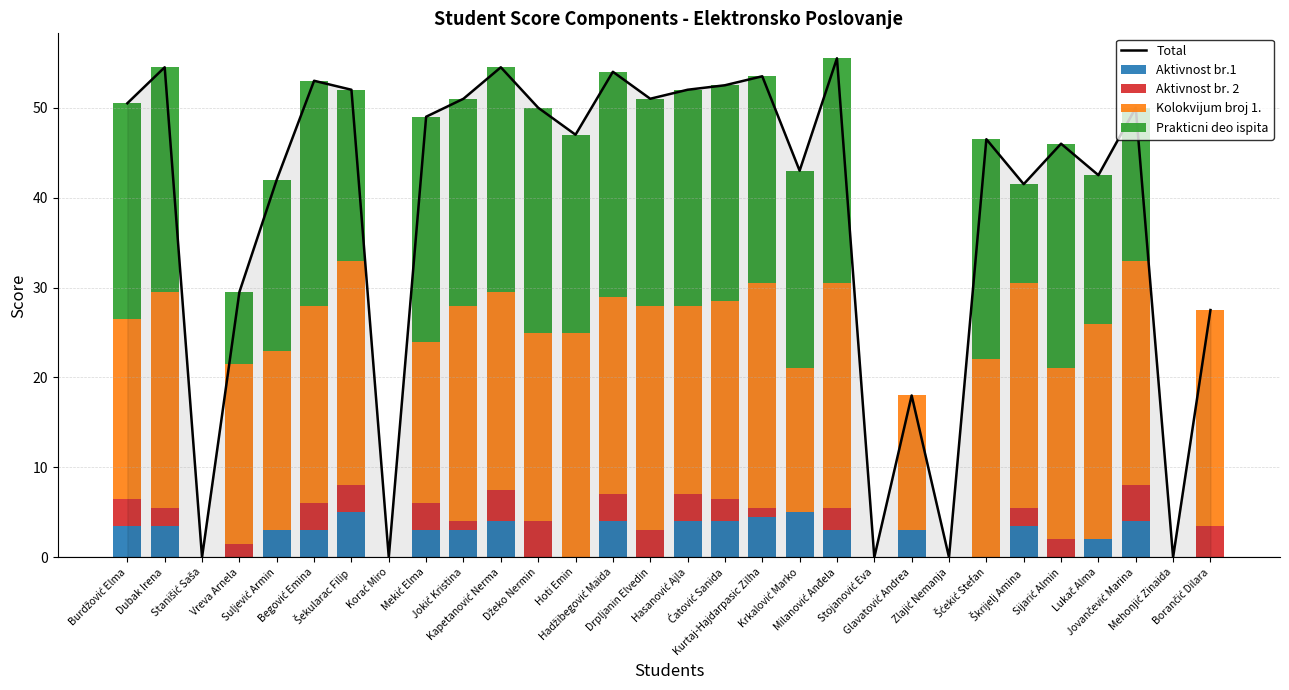

What is the difference between the maximum and minimum values in the Prakticni deo ispita series?

25.0